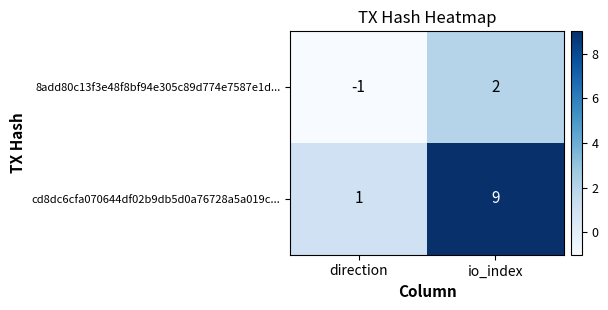

True or false: cd8dc6cfa070644df02b9db5d0a76728a5a019c... has a value of 15 at io_index.

False